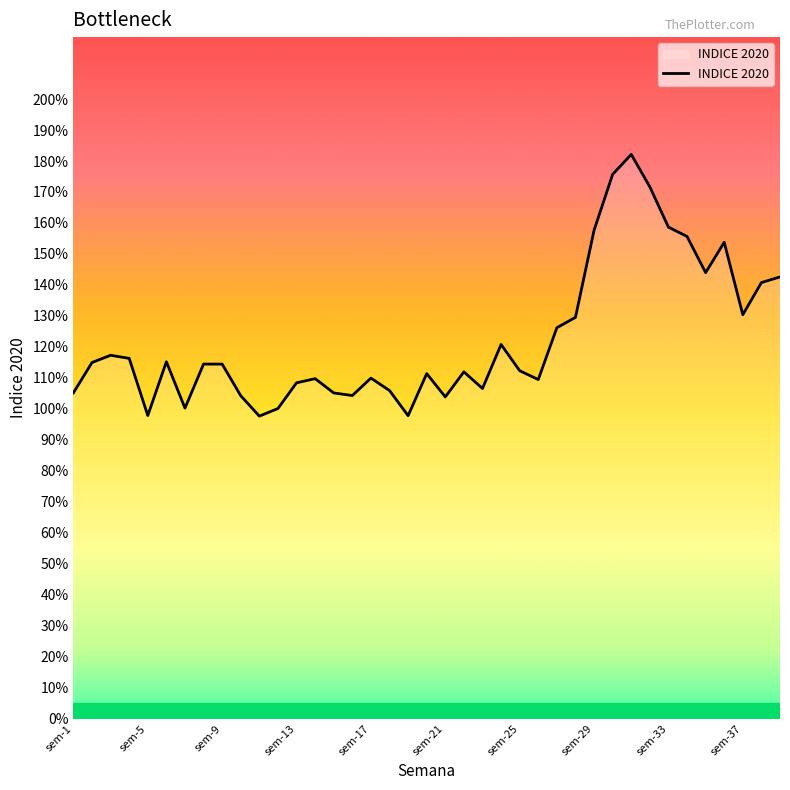

Does the chart display data point markers on the line(s)?

No